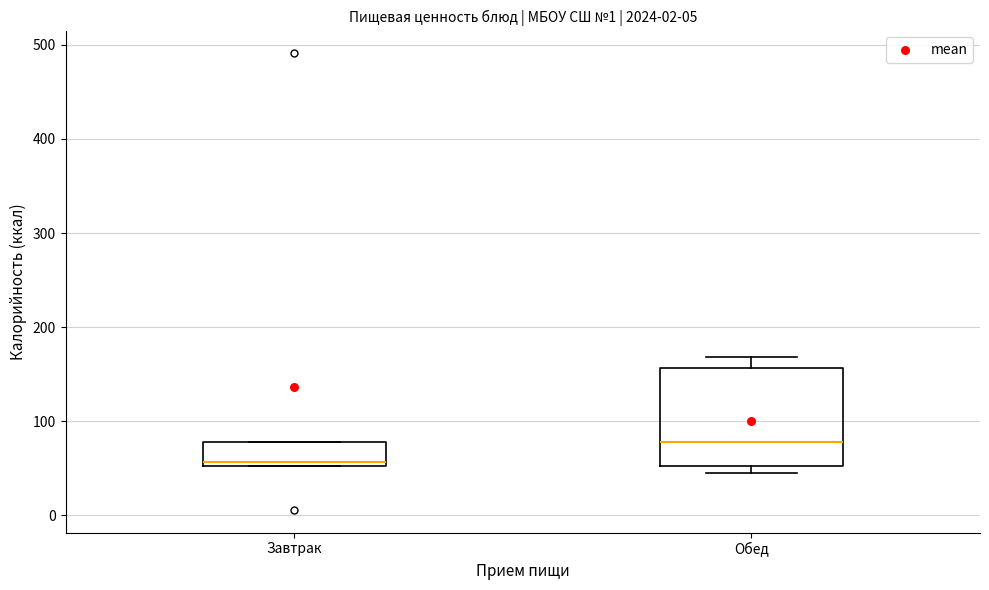

Reading left to right, transcribe this box plot: for each box, give where its median line is, the range the box spans, and where its two whiskers end, as read against the y-axis. The values are not printed on the chart, so give them approximately, as read against the axis.

Завтрак: median 60, box 50 to 80, whiskers 50 to 80
Обед: median 80, box 50 to 160, whiskers 50 (just below the box's lower edge) to 170